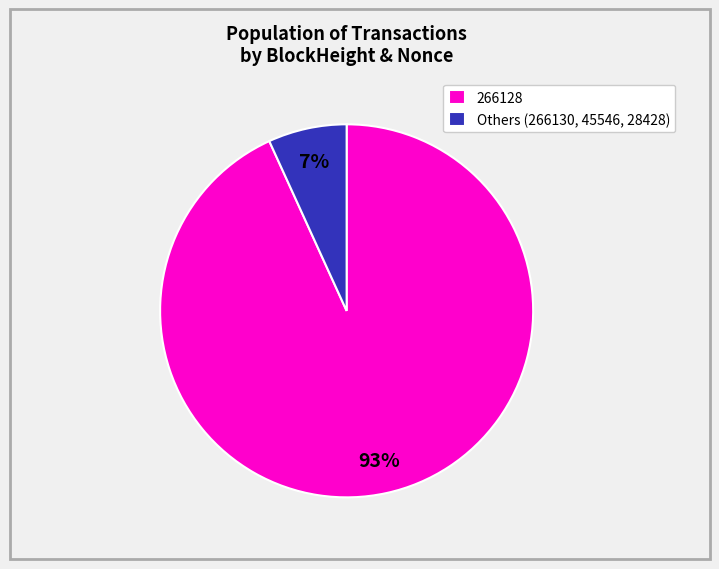

Is there any slice that represents more than half of the pie?

Yes